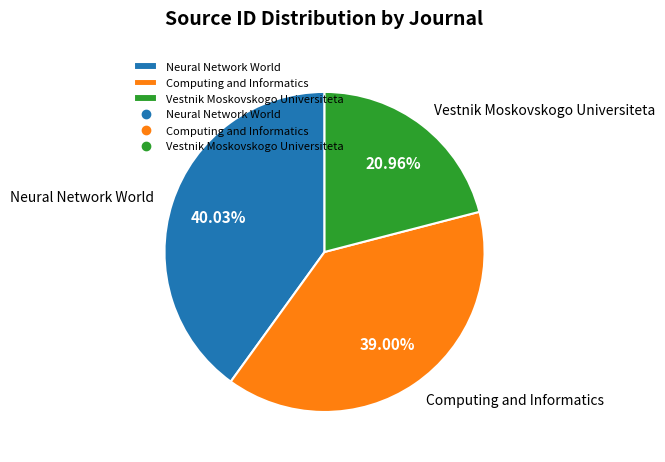

How many slices are in this pie chart?

3